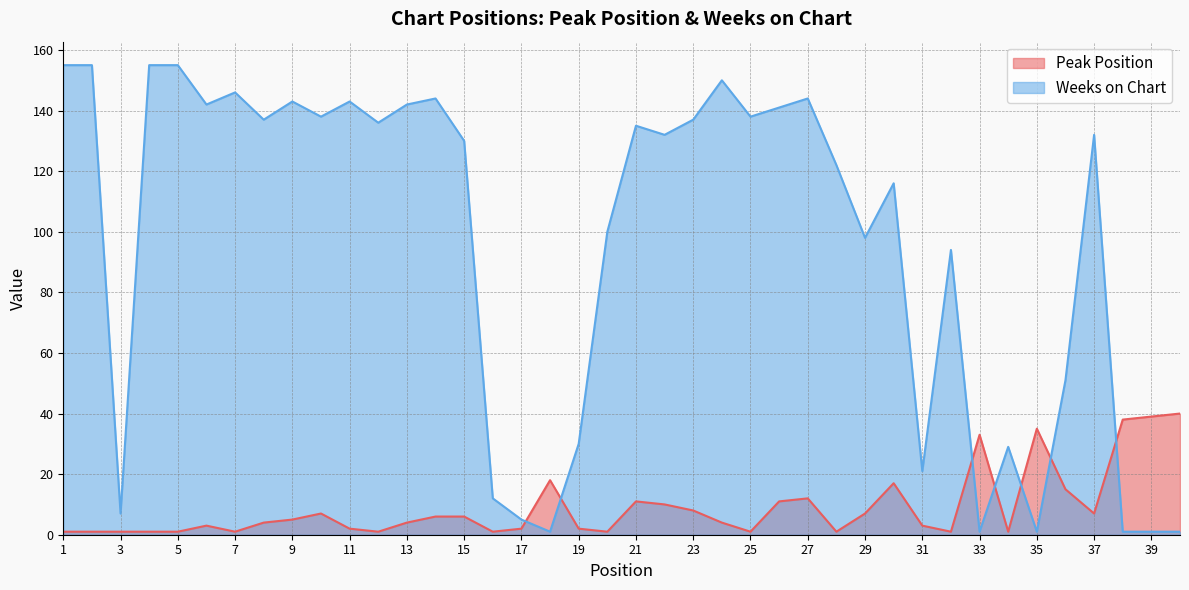

At which category does Peak Position reach its first local peak?

6